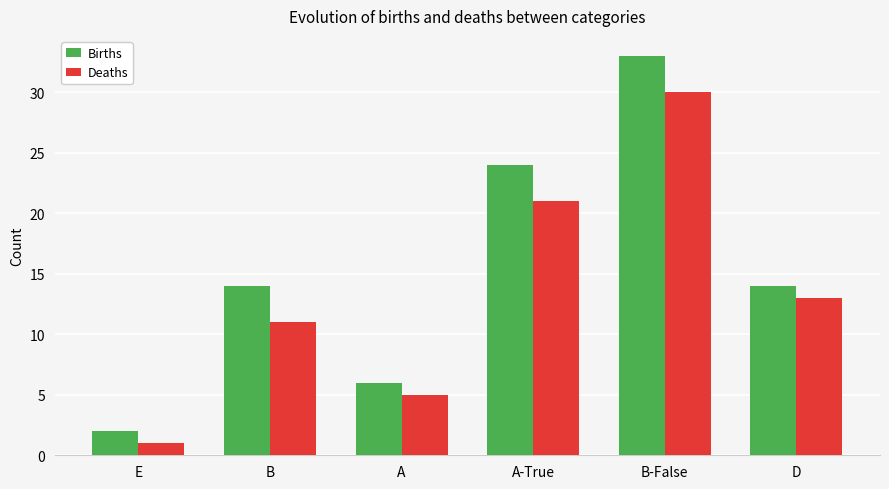

Read the Births value at D.

14